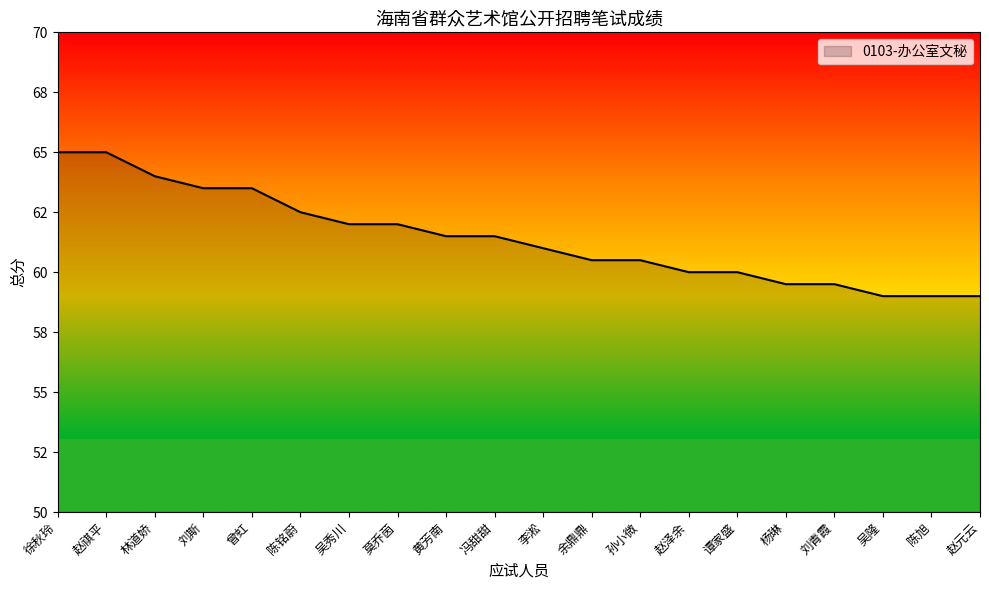

Reading left to right, extract all data points from this chart.

徐秋玲=65.0	赵祺平=65.0	林道娇=64.0	刘斯=63.5	曾虹=63.5	陈铭蔚=62.5	吴秀川=62.0	莫乔茵=62.0	黄芳南=61.5	冯甜甜=61.5	李淞=61.0	余鼎鼎=60.5	孙小微=60.5	赵泽余=60.0	谭家盛=60.0	杨琳=59.5	刘青霞=59.5	吴隆=59.0	陈旭=59.0	赵元云=59.0